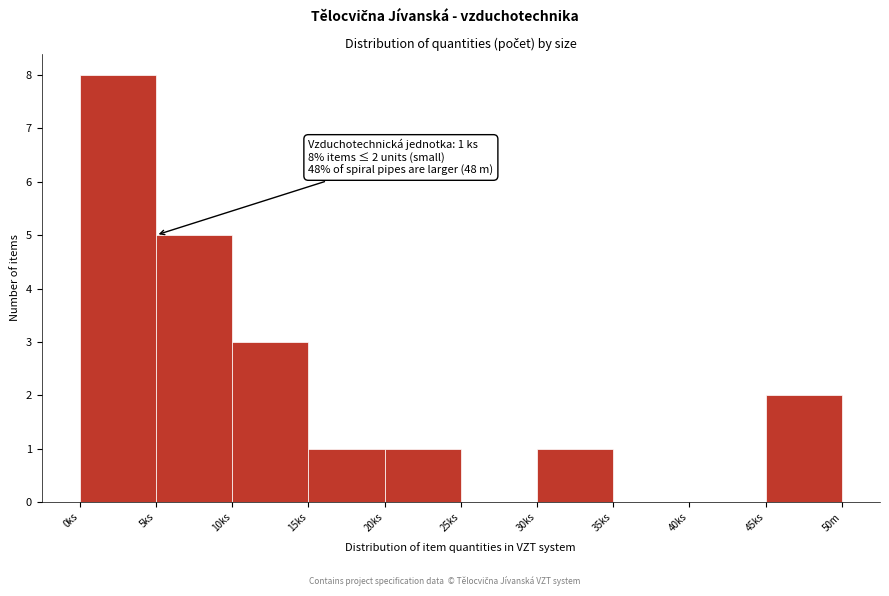

Reading right to left, list all the values displayed in this chart.

45ks=2	40ks=0	35ks=0	30ks=1	25ks=0	20ks=1	15ks=1	10ks=3	5ks=5	0ks=8